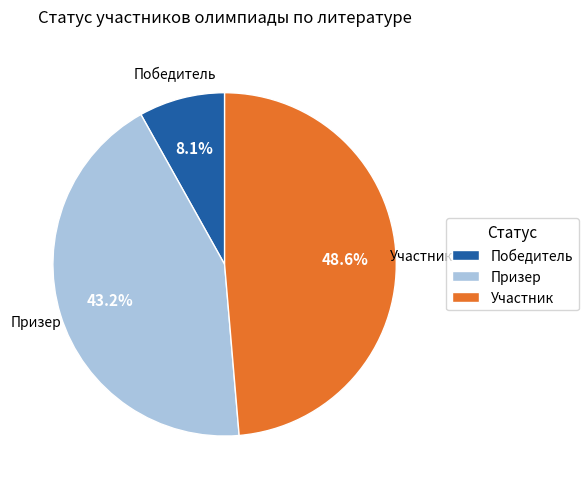

How many slices are in this pie chart?

3